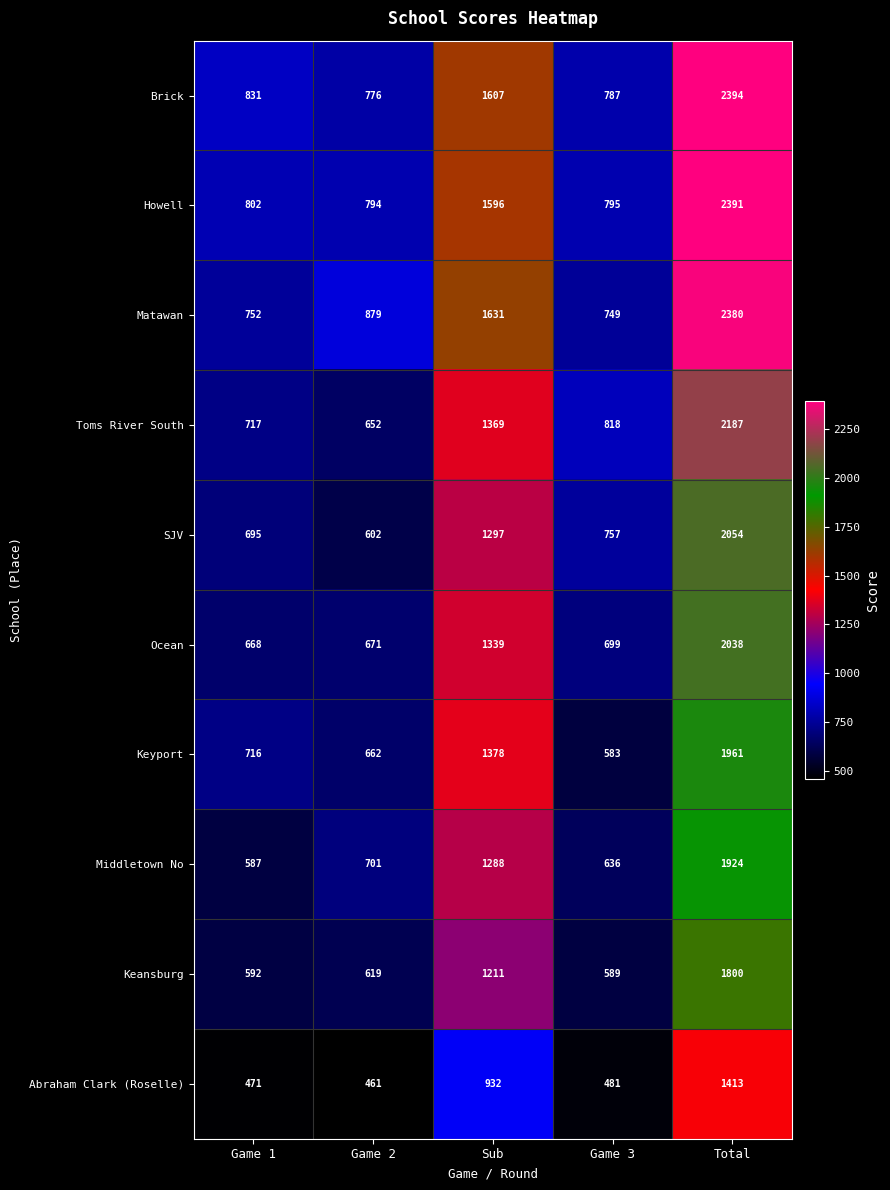

What is the average value of the Keyport series?

1060